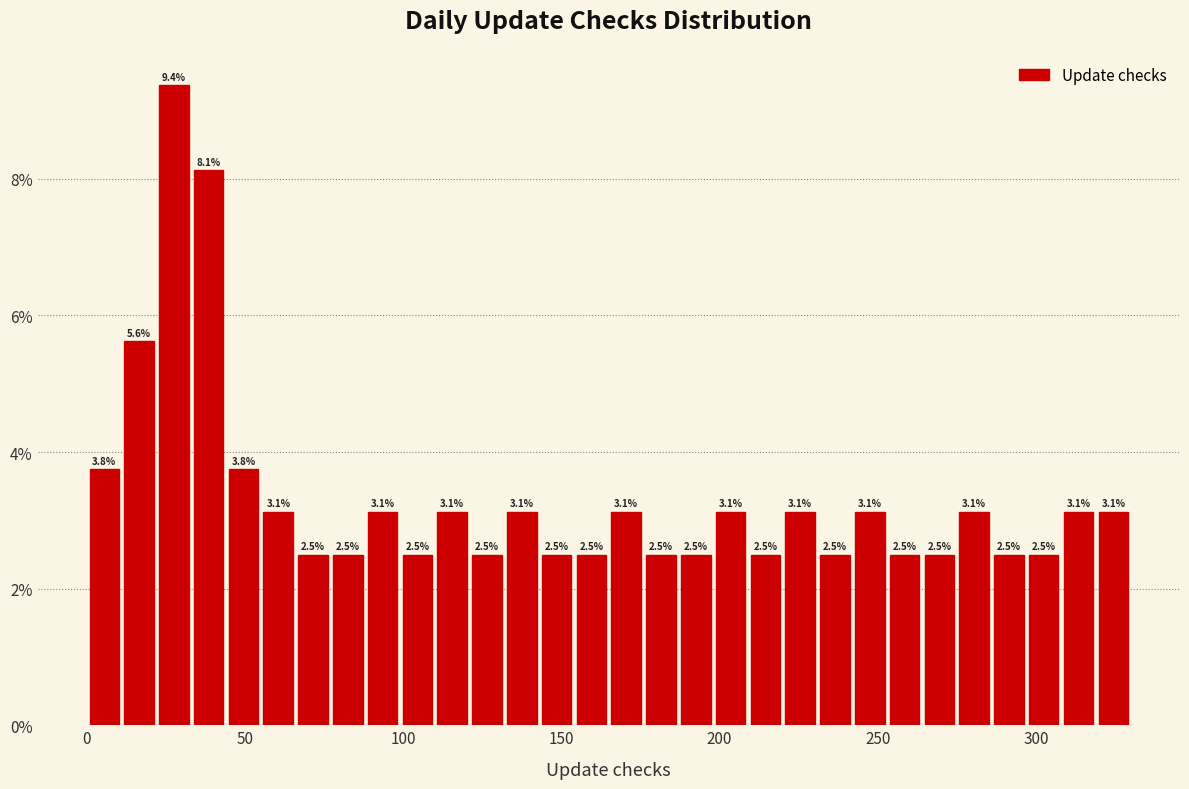

Around what value on the x-axis is the tallest bar? Give the approximate position of its centre, as read against the axis.

30